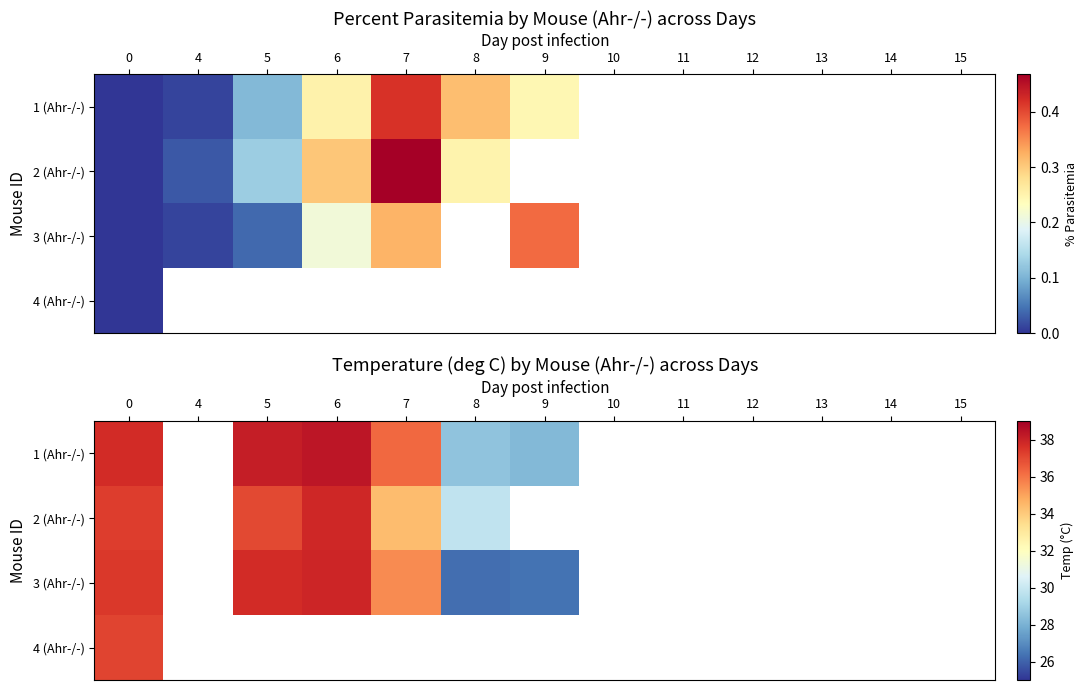

Which has a higher value, 8 or 5?

5